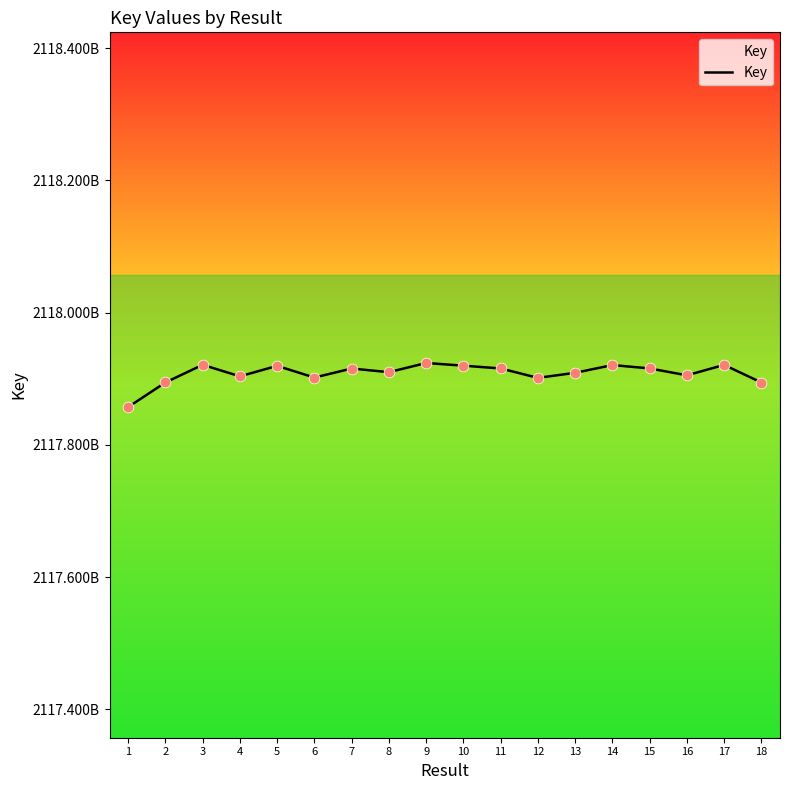

What is the change in value from 2 to 14?

+26327